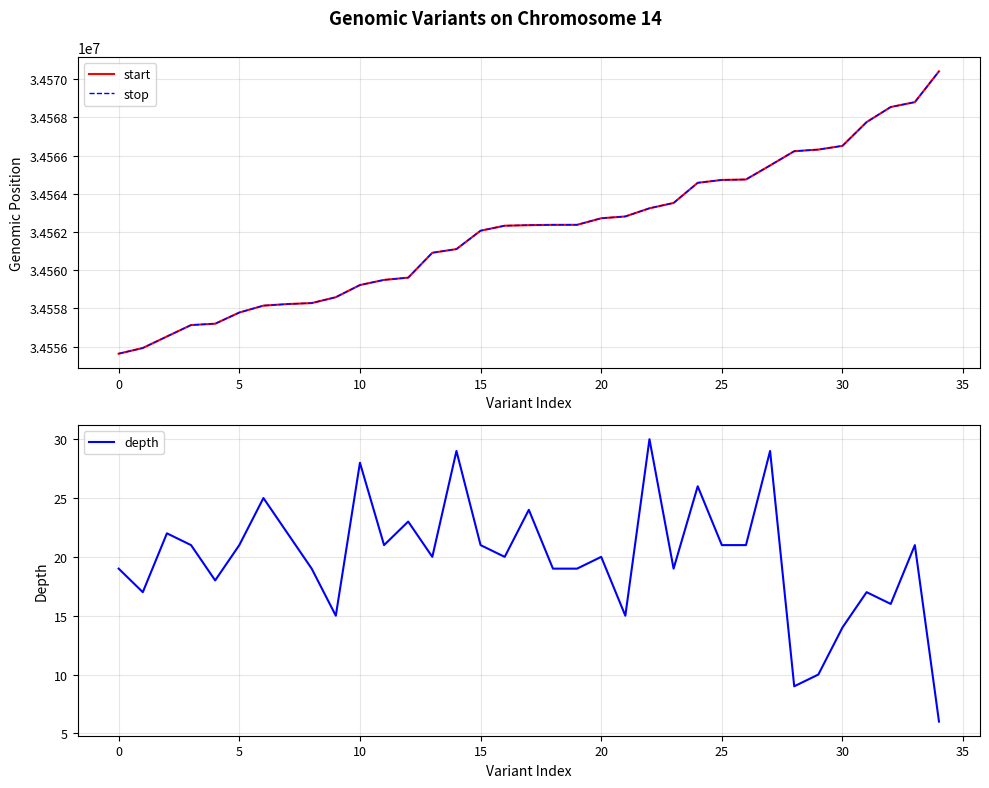

What is the label of the 25th point from the left?

24